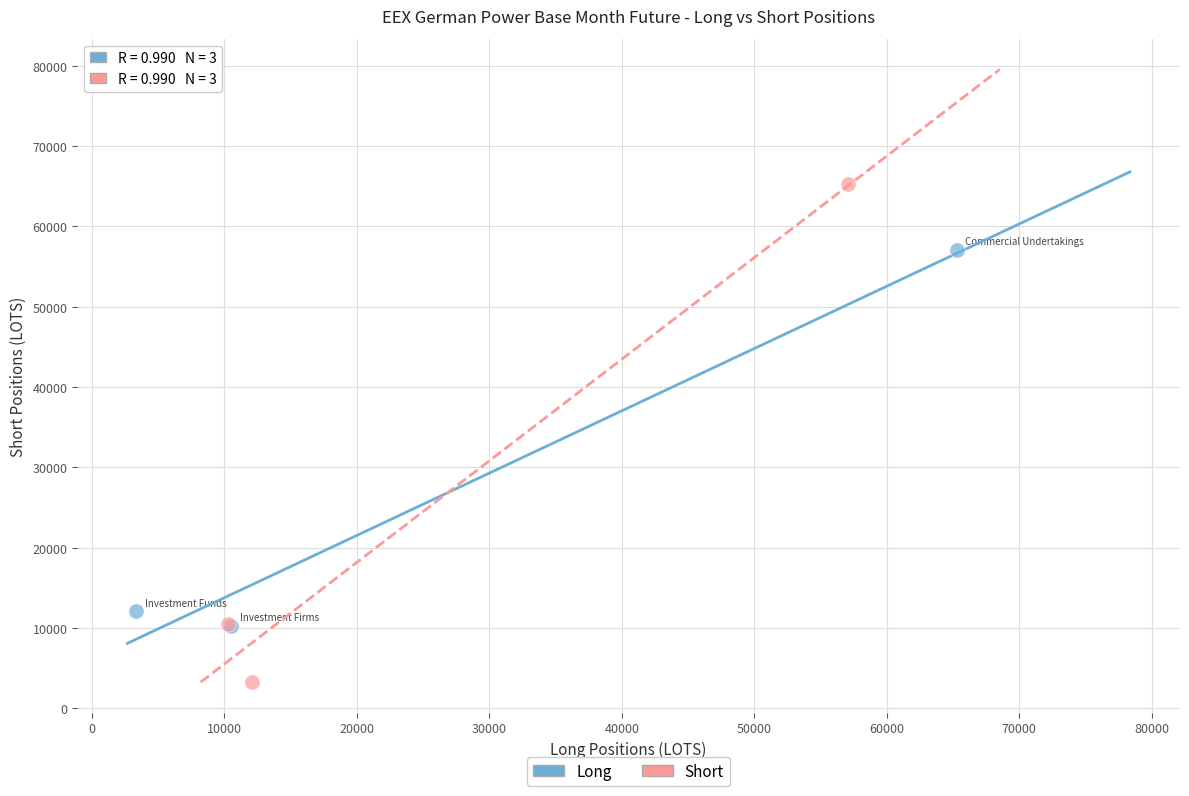

Which series reaches the minimum Y coordinate?

Short